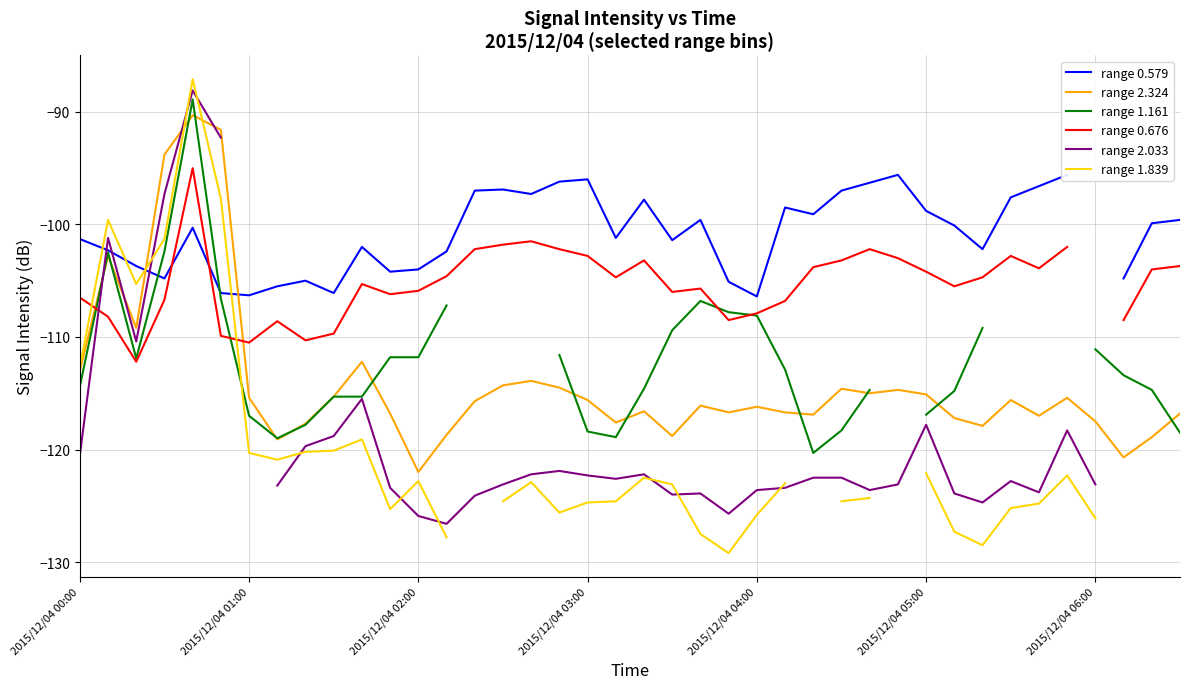

True or false: range 0.579 and range 1.839 cross at least once.

True